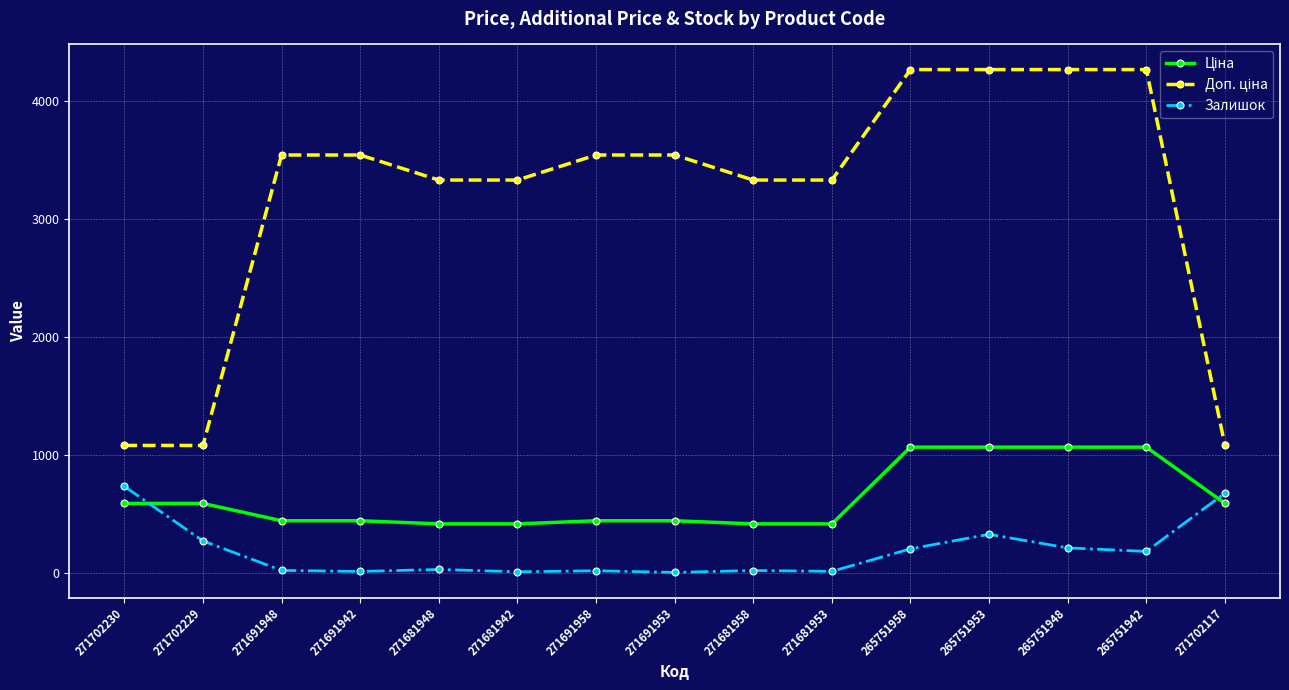

What is the difference between the maximum and second lowest values in the Залишок series?

725.0